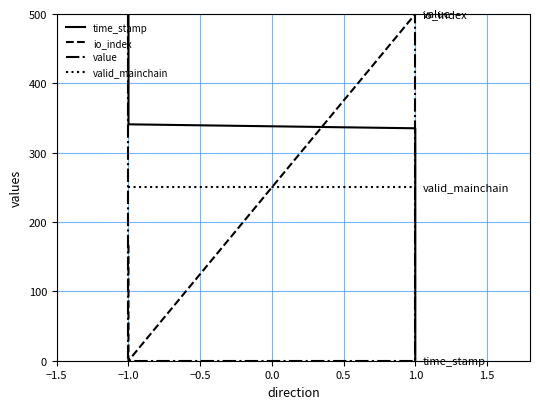

What is the average value of the valid_mainchain series?

250.0